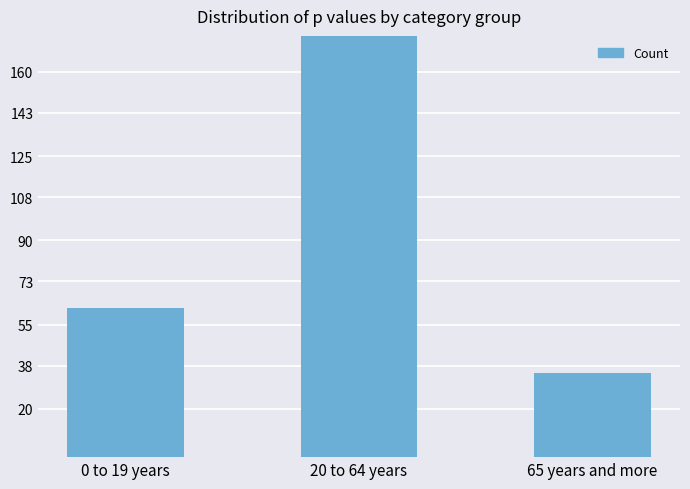

List the labels in order of value, smallest first.

65 years and more, 0 to 19 years, 20 to 64 years